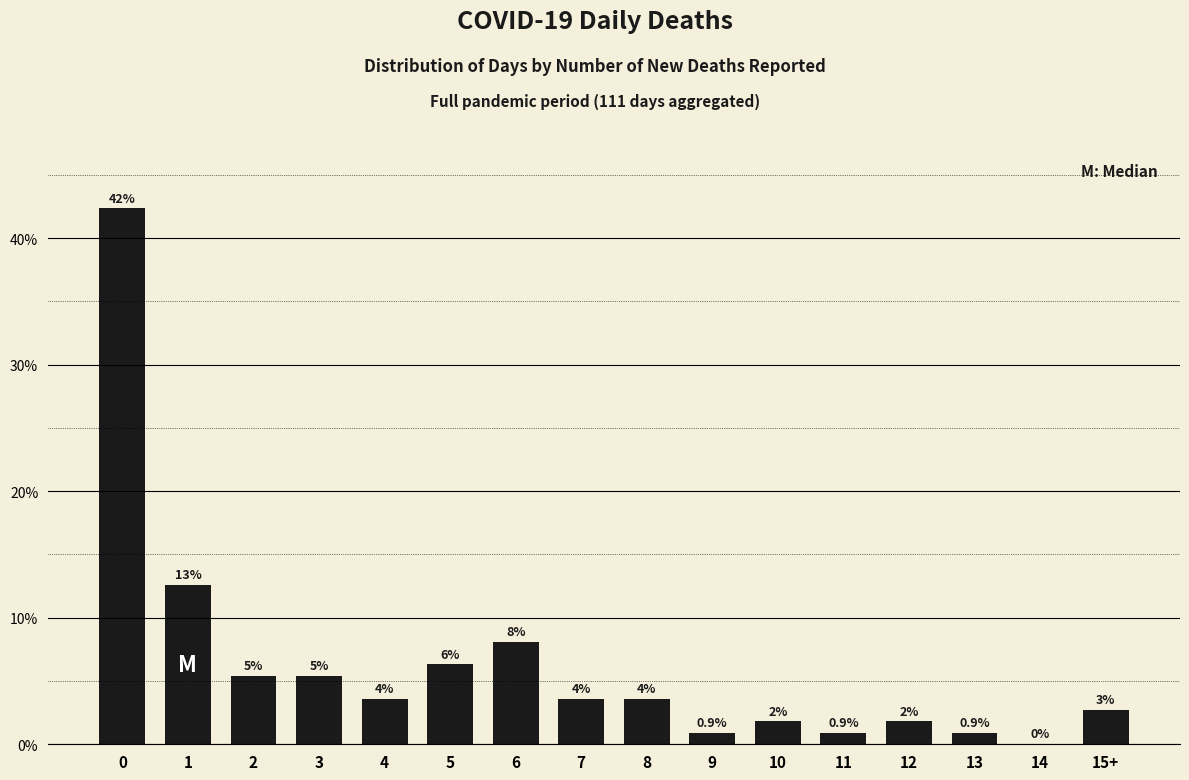

The value at 9 is 0.6. True or false?

False